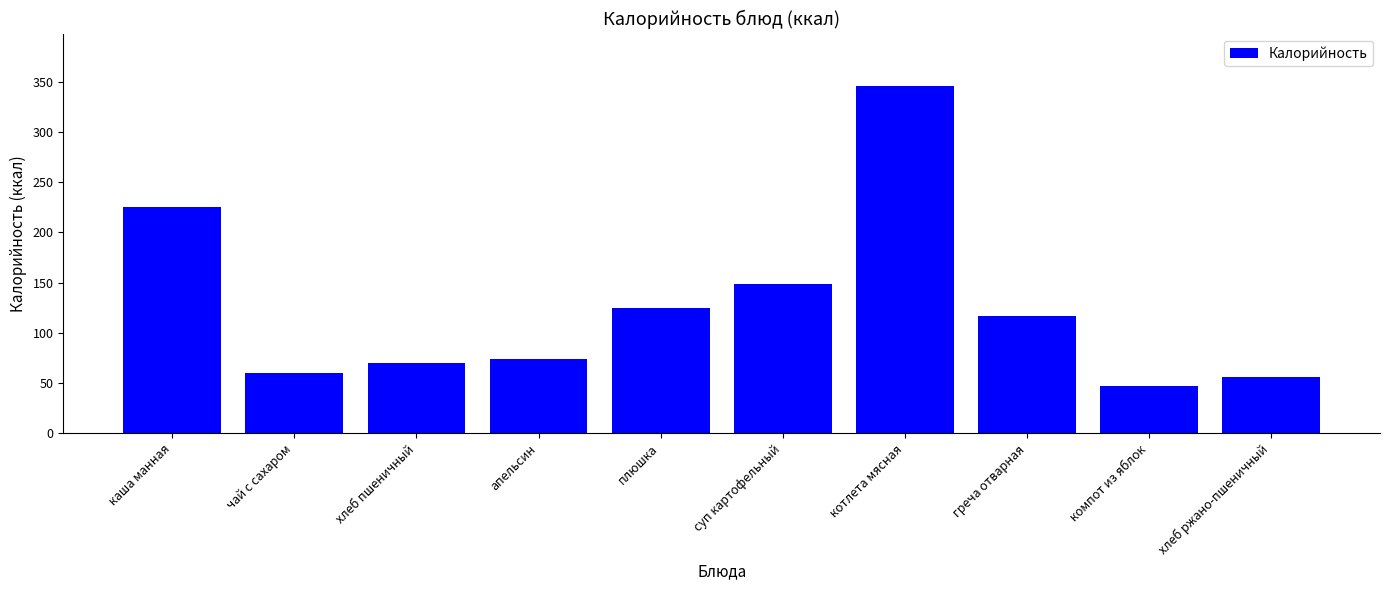

At which label is the value closest to 196?

каша манная